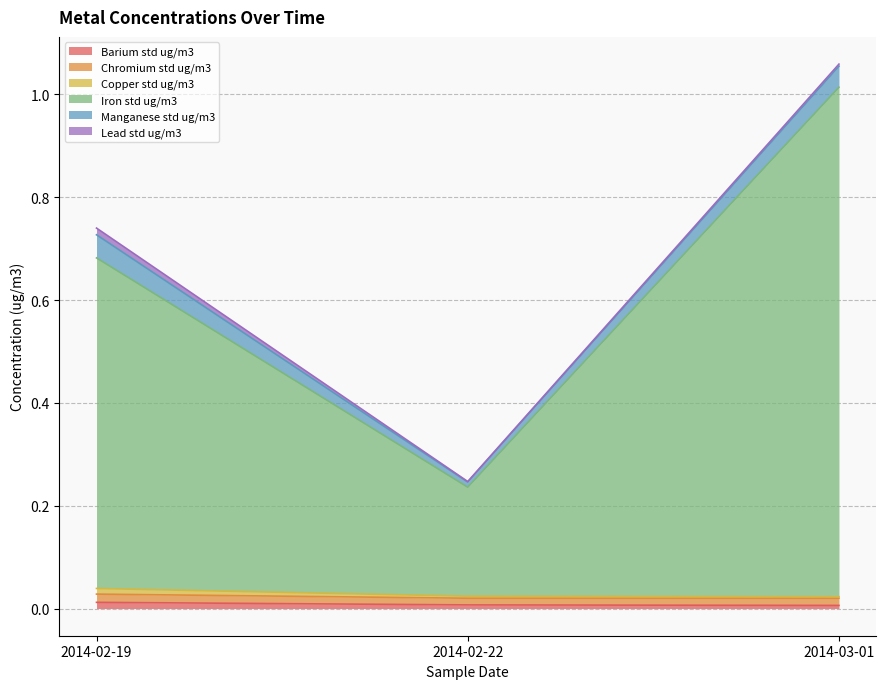

Is it true that Barium std ug/m3 equals 0.0 at 2014-03-01?

True